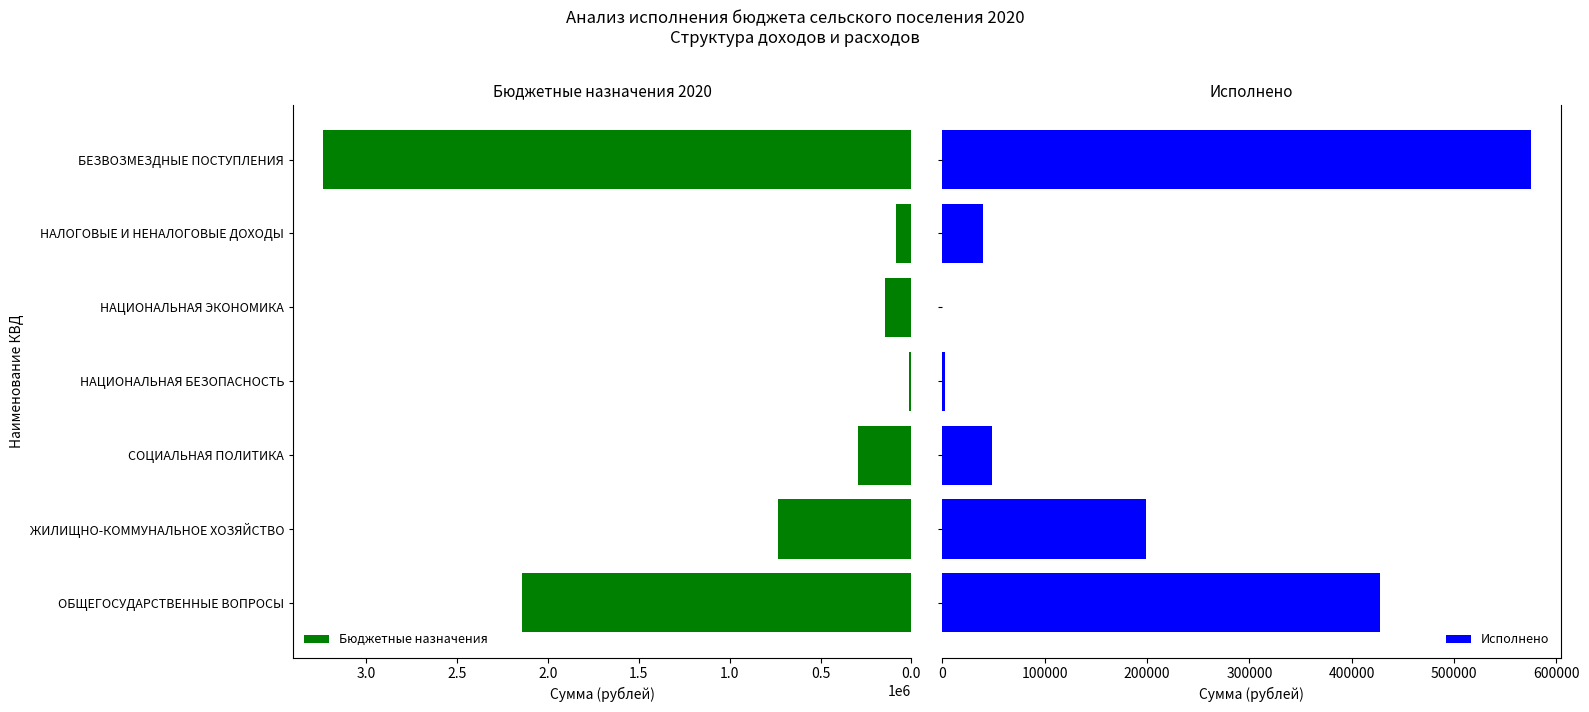

What is the difference between the maximum and minimum values in the Бюджетные назначения series?

3229428